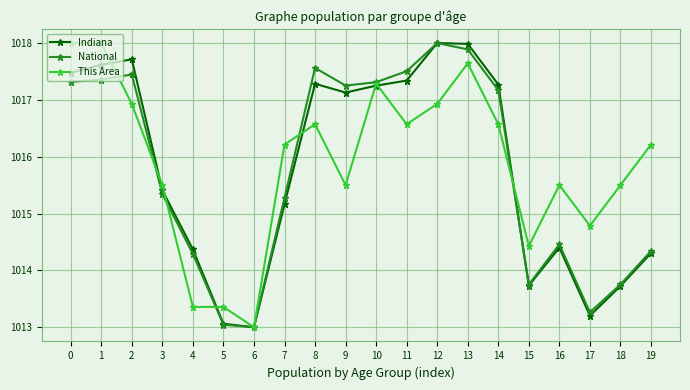

Which series changed the most between 8 and 9?

This Area